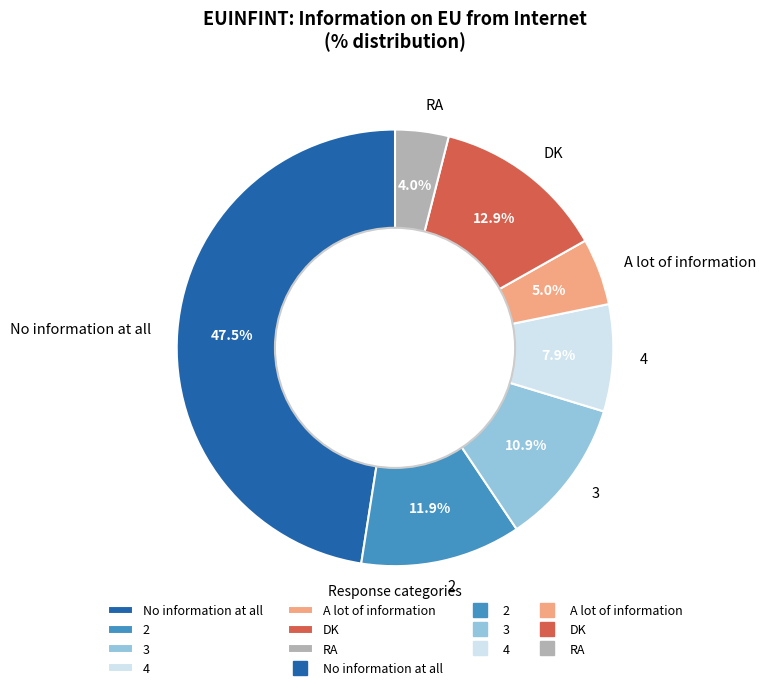

True or false: 4 accounts for 1% of the total.

False